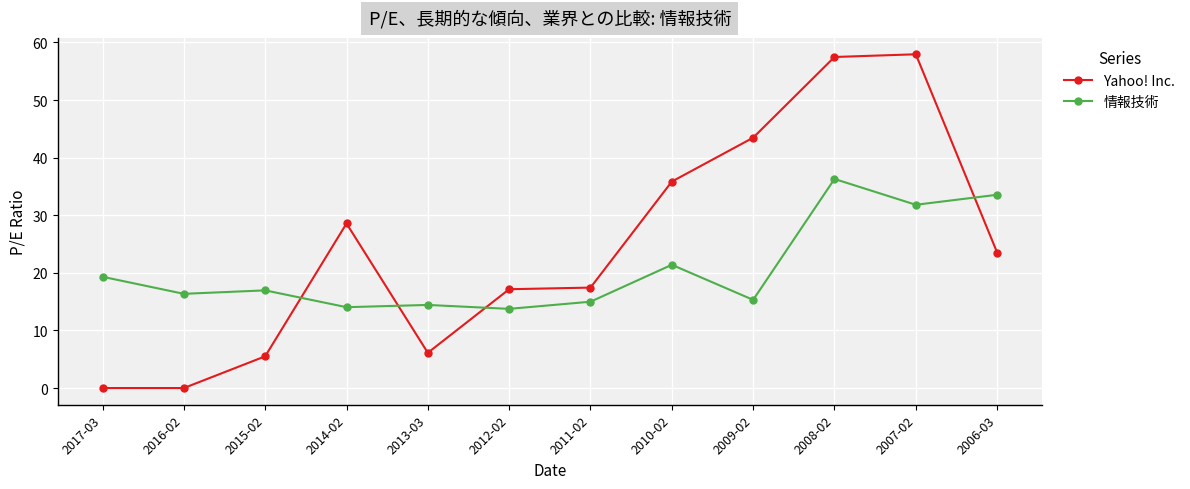

Which series changed the most between 2016-02 and 2015-02?

Yahoo! Inc.